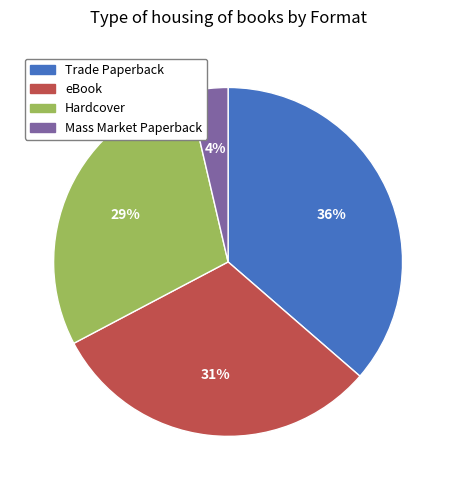

Which category has the smallest portion of the pie?

Mass Market Paperback